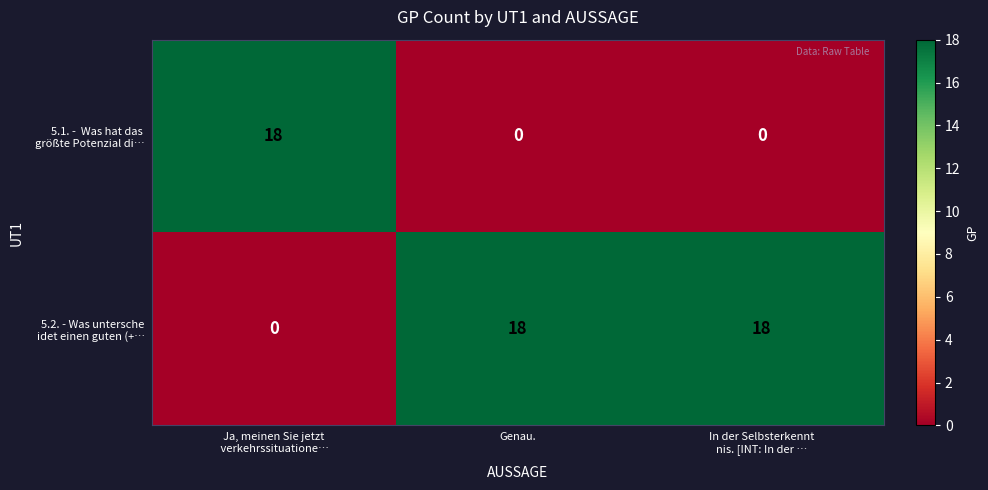

Count the number of categories in the chart.

3